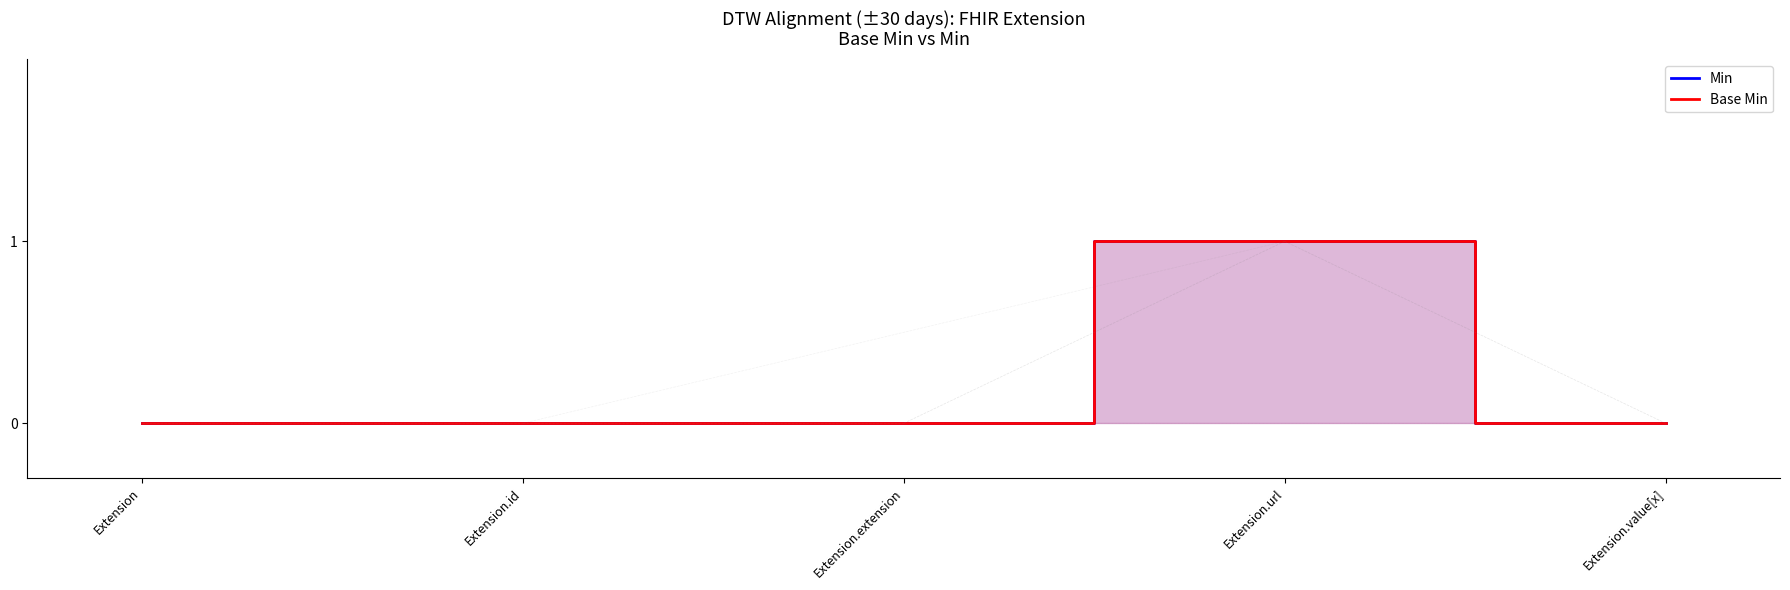

What position from the left is Extension.id?

2